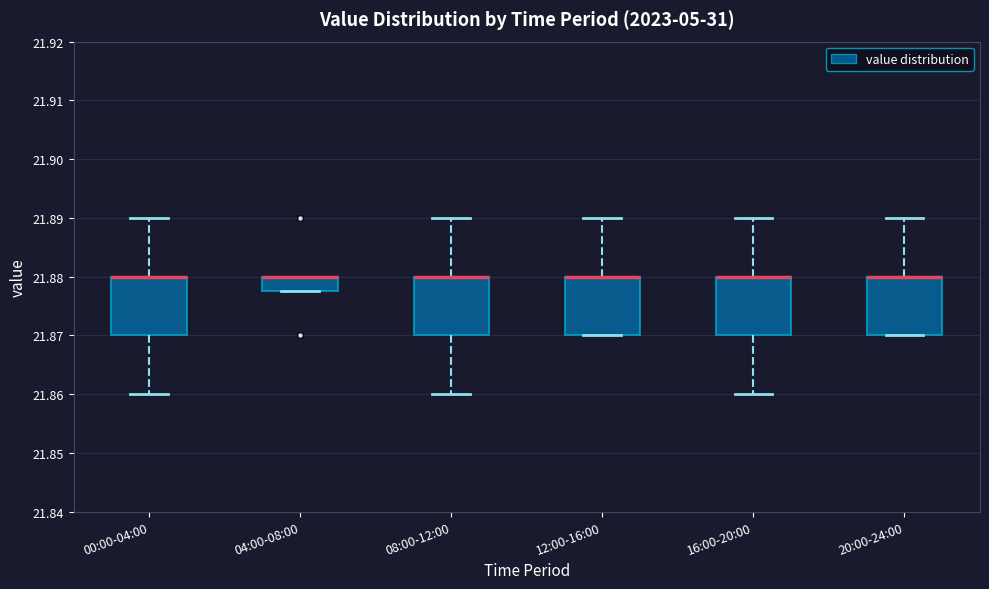

Reading left to right, read every box against the y-axis: the position of its median line, the range the box covers, and the ends of its whiskers. The values are not printed on the chart, so give them approximately, as read against the axis.

00:00-04:00: median 21.880 (drawn on the box's upper edge), box 21.870 to 21.880, whiskers 21.860 to 21.890
04:00-08:00: median 21.880 (drawn on the box's upper edge), box 21.878 to 21.880, whiskers 21.878 to 21.880
08:00-12:00: median 21.880 (drawn on the box's upper edge), box 21.870 to 21.880, whiskers 21.860 to 21.890
12:00-16:00: median 21.880 (drawn on the box's upper edge), box 21.870 to 21.880, whiskers 21.870 to 21.890
16:00-20:00: median 21.880 (drawn on the box's upper edge), box 21.870 to 21.880, whiskers 21.860 to 21.890
20:00-24:00: median 21.880 (drawn on the box's upper edge), box 21.870 to 21.880, whiskers 21.870 to 21.890